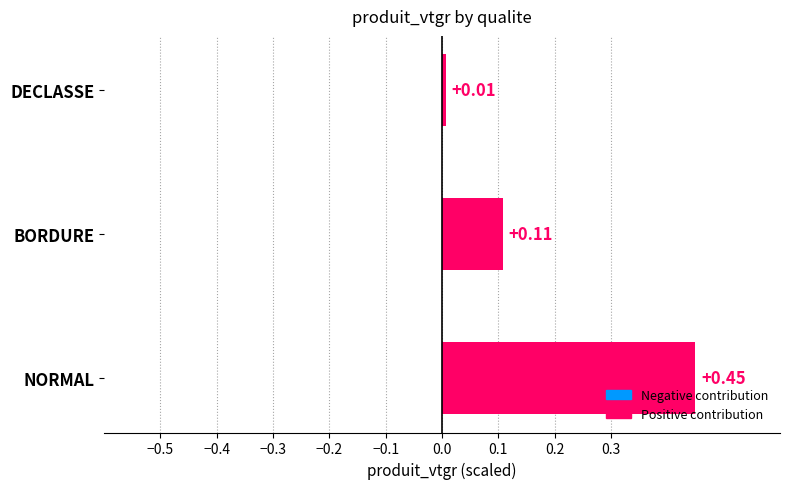

Rank the categories by value from lowest to highest.

DECLASSE, BORDURE, NORMAL